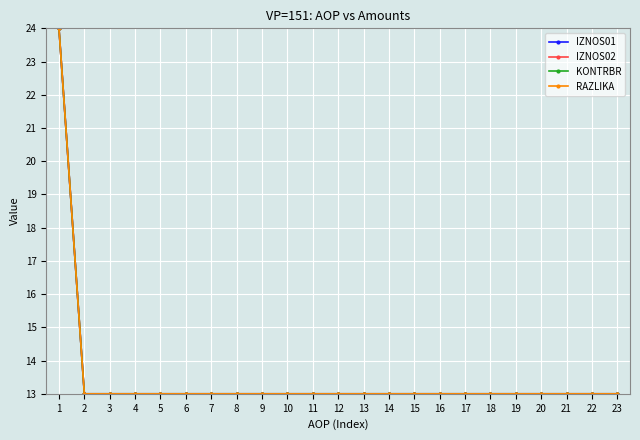

Does the chart have visible grid lines?

Yes